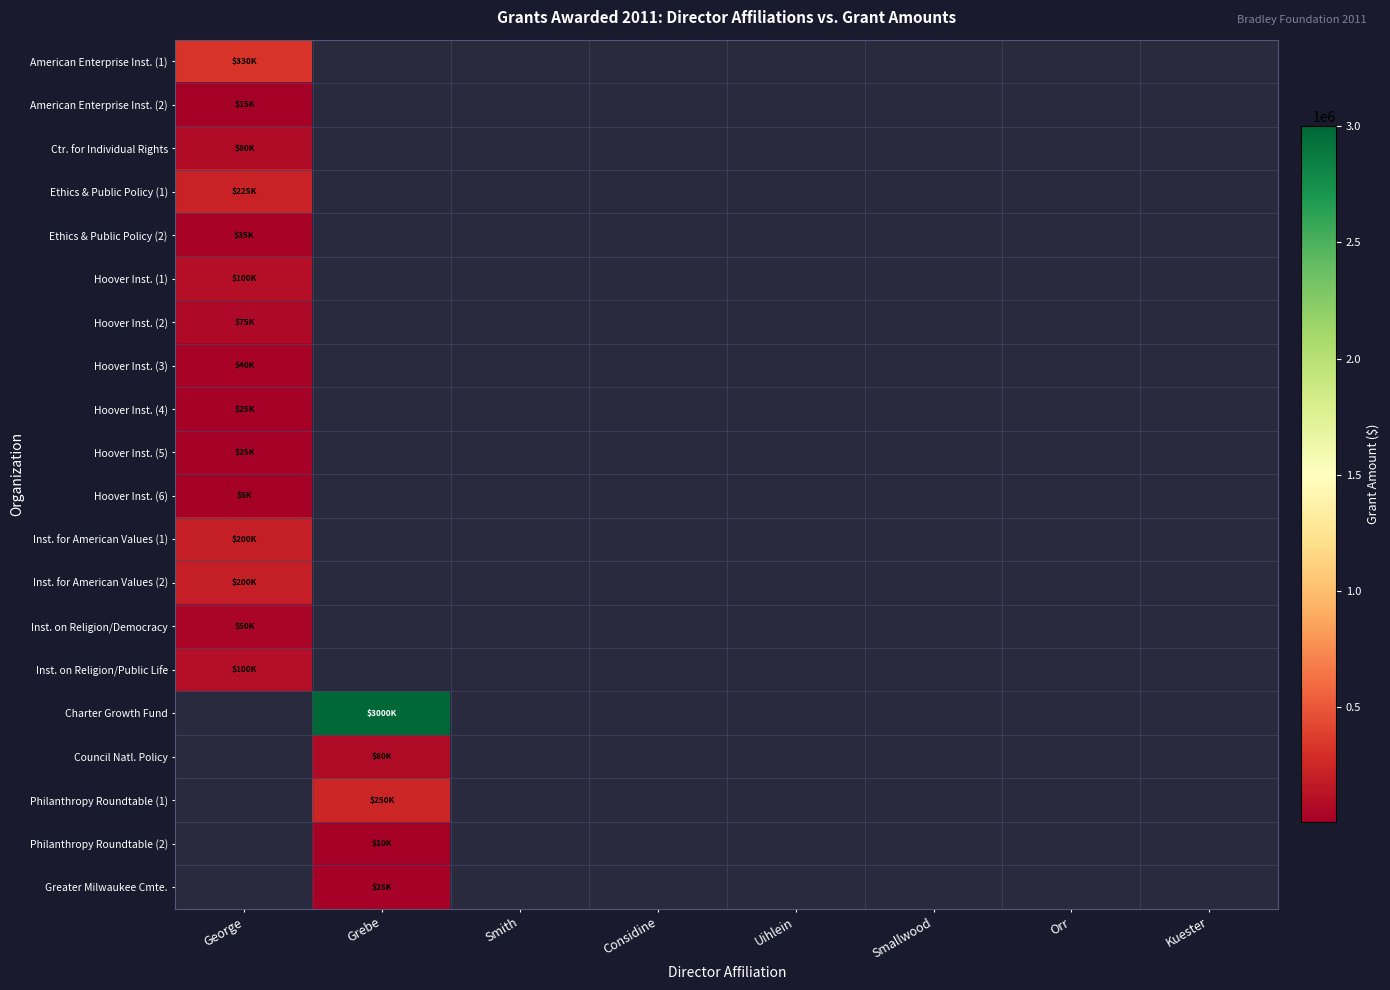

At Smith, list the series in order from smallest to largest.

American Enterprise Inst. (1), American Enterprise Inst. (2), Ctr. for Individual Rights, Ethics & Public Policy (1), Ethics & Public Policy (2), Hoover Inst. (1), Hoover Inst. (2), Hoover Inst. (3), Hoover Inst. (4), Hoover Inst. (5), Hoover Inst. (6), Inst. for American Values (1), Inst. for American Values (2), Inst. on Religion/Democracy, Inst. on Religion/Public Life, Charter Growth Fund, Council Natl. Policy, Philanthropy Roundtable (1), Philanthropy Roundtable (2), Greater Milwaukee Cmte.